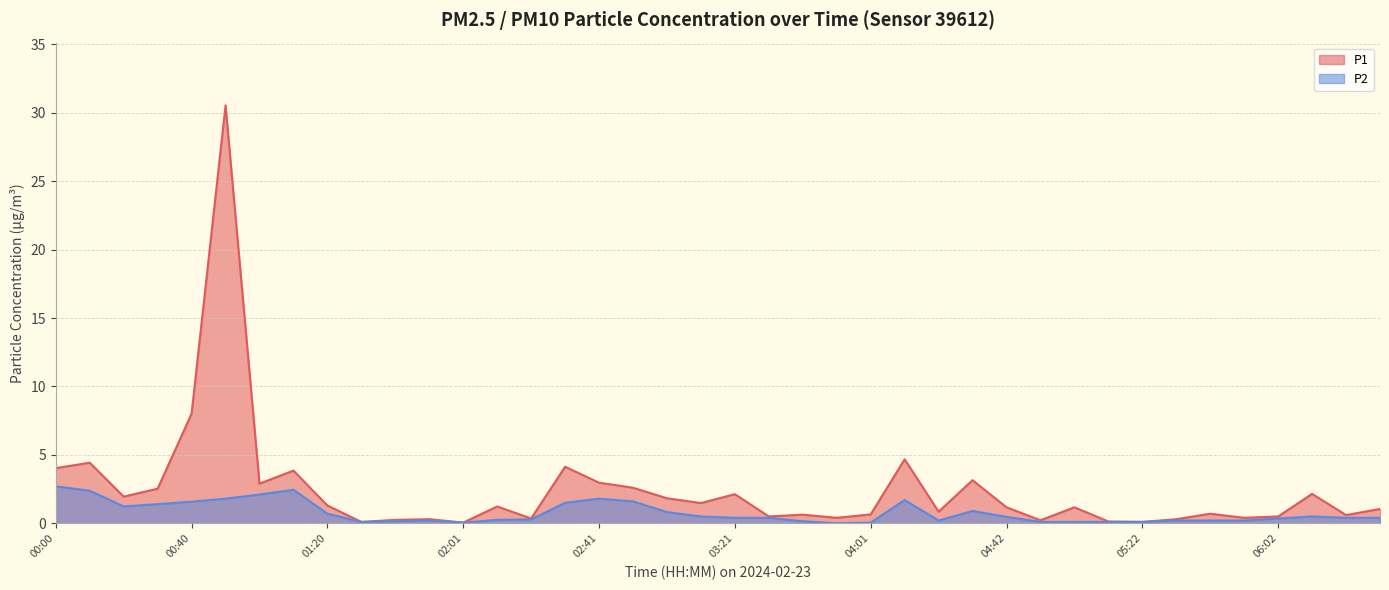

Is the value of P2 at 01:10 greater than the value of P1 at 01:10?

No